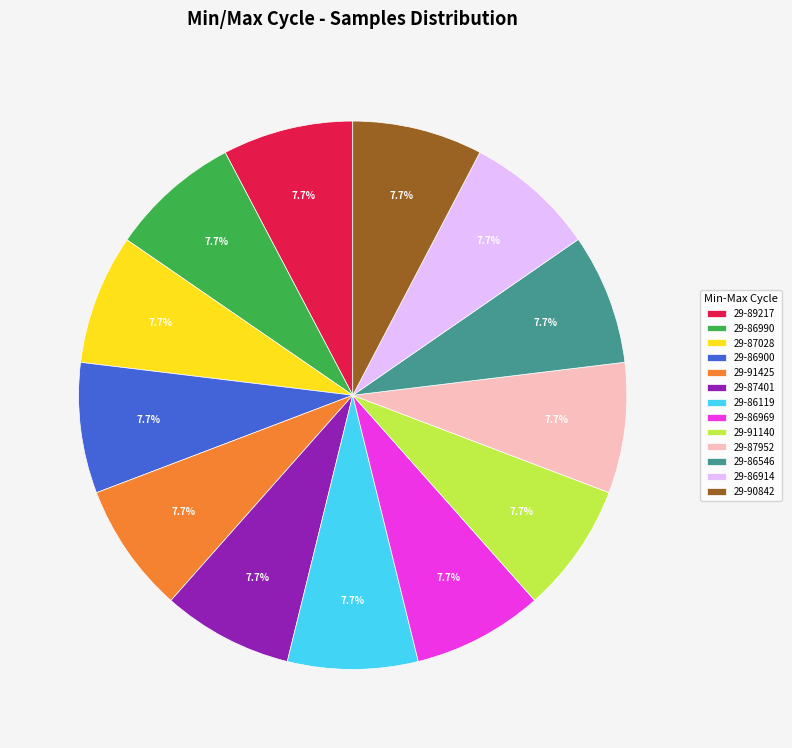

To the nearest percent, what percentage of the pie is 29-87401?

8%